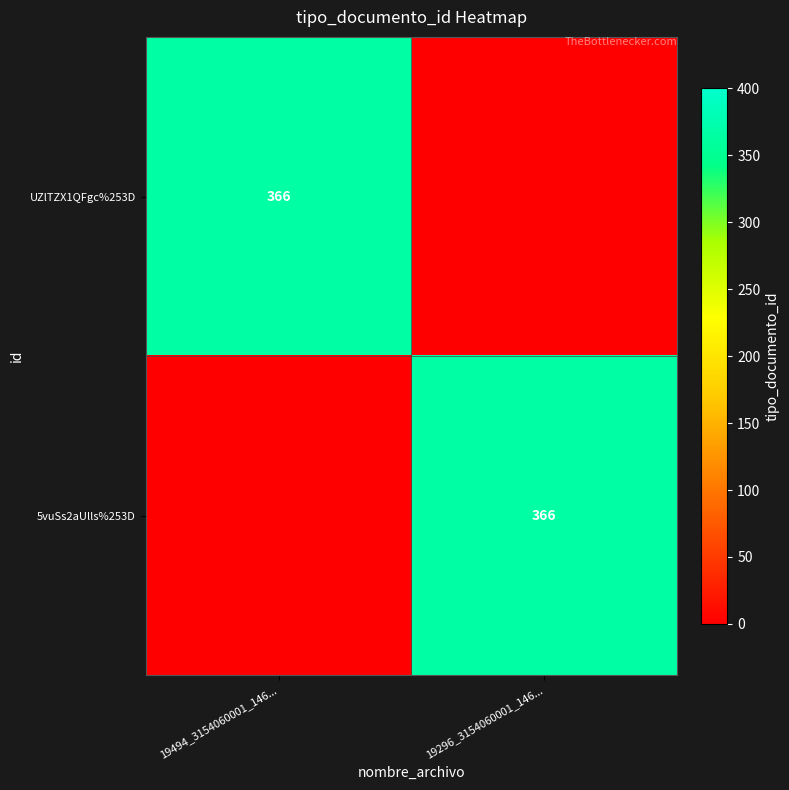

Is it true that UZlTZX1QFgc%253D equals 151 at 19494_3154060001_146...?

False